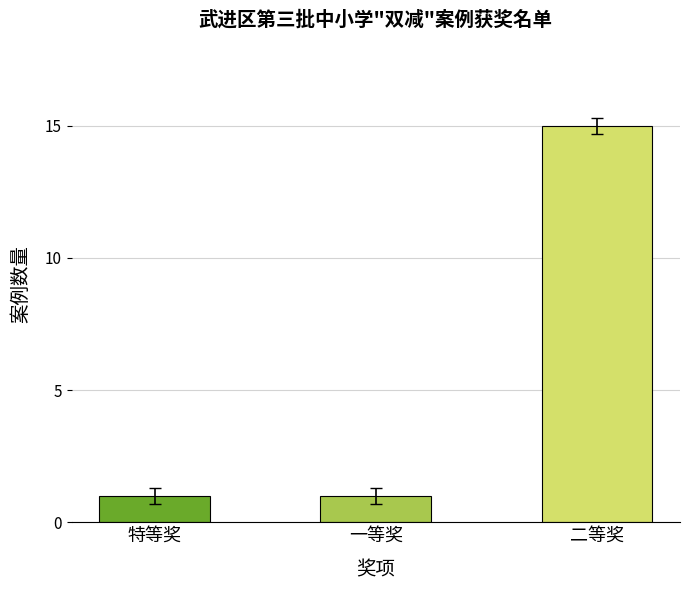

What is the value of the 2nd bar from the left?

1